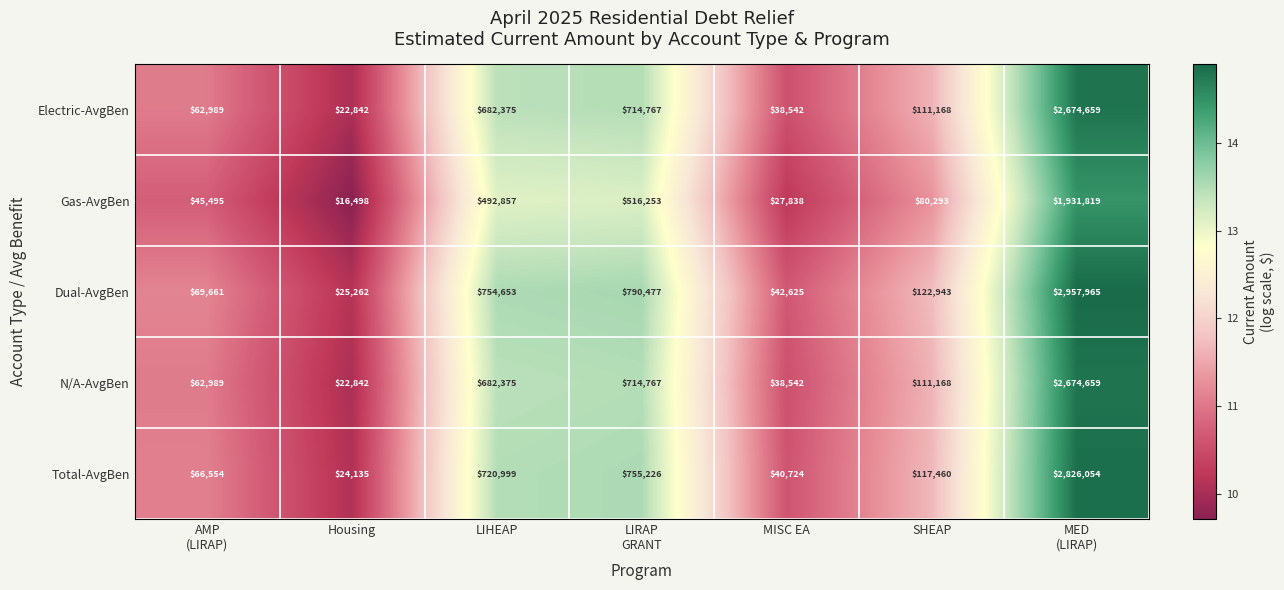

What is the total value across all series at Housing?

111579